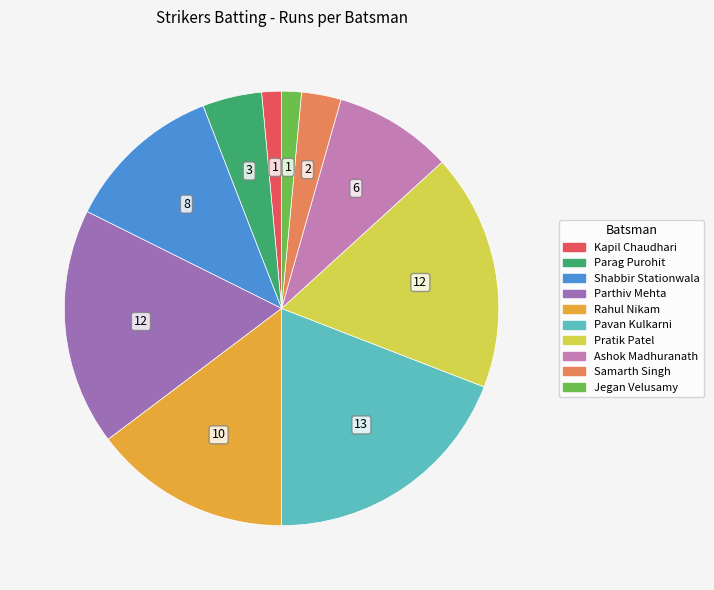

Is there a majority slice in this chart?

No